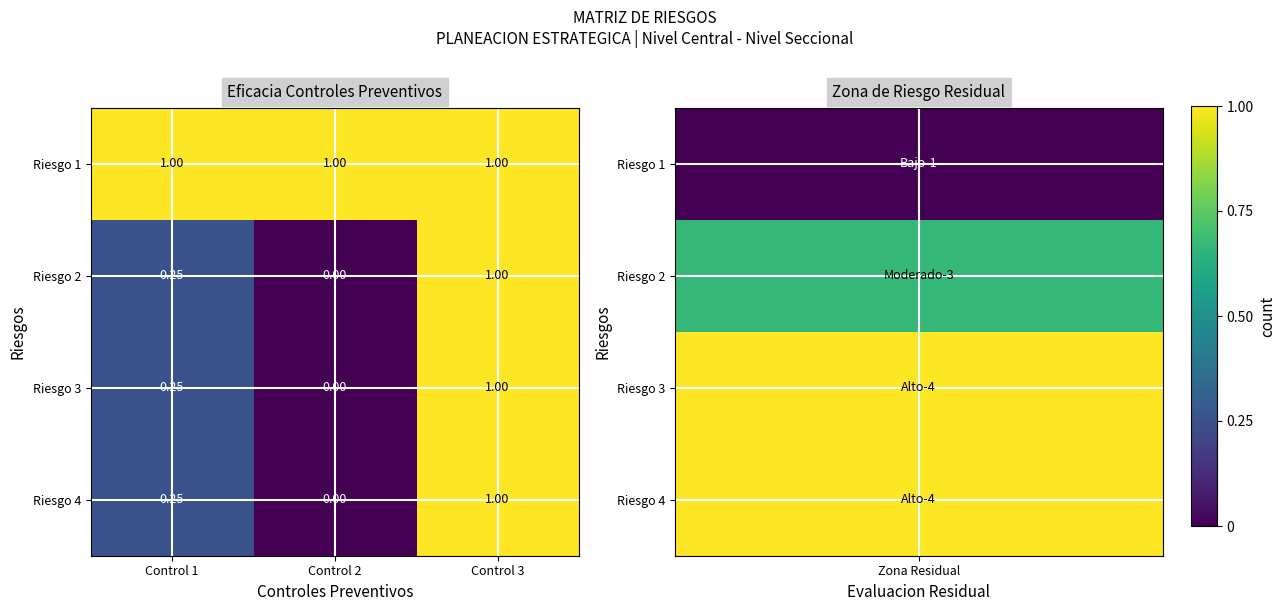

Which series has the largest total across all categories?

Riesgo 1